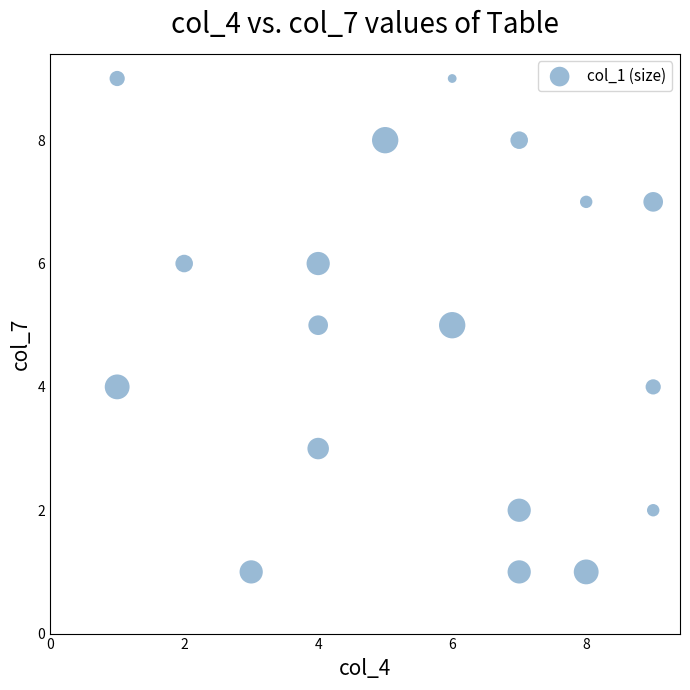

List the coordinates of all points as (X, Y) pairs, reading left to right.

(1, 9)  (1, 4)  (2, 6)  (3, 1)  (4, 6)  (4, 3)  (4, 5)  (5, 8)  (6, 5)  (6, 9)  (7, 2)  (7, 8)  (7, 1)  (8, 1)  (8, 7)  (9, 7)  (9, 4)  (9, 2)